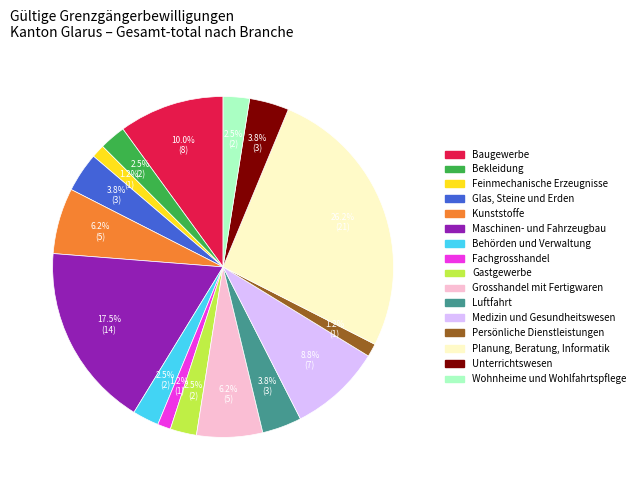

To the nearest percent, what is the difference between the largest and smallest slice percentages?

25%